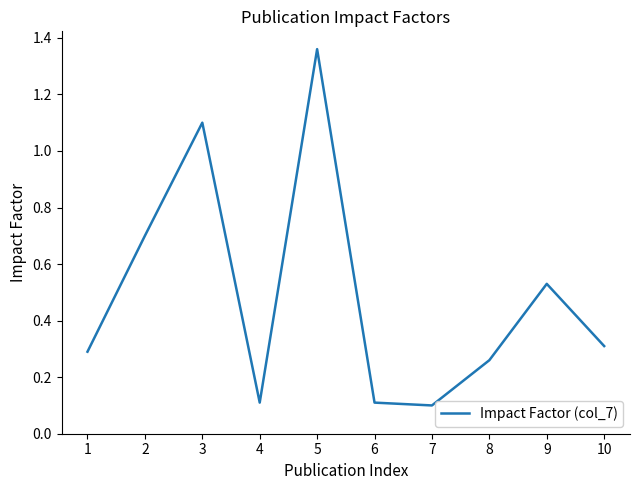

What is the change in value from 6 to 9?

+0.4